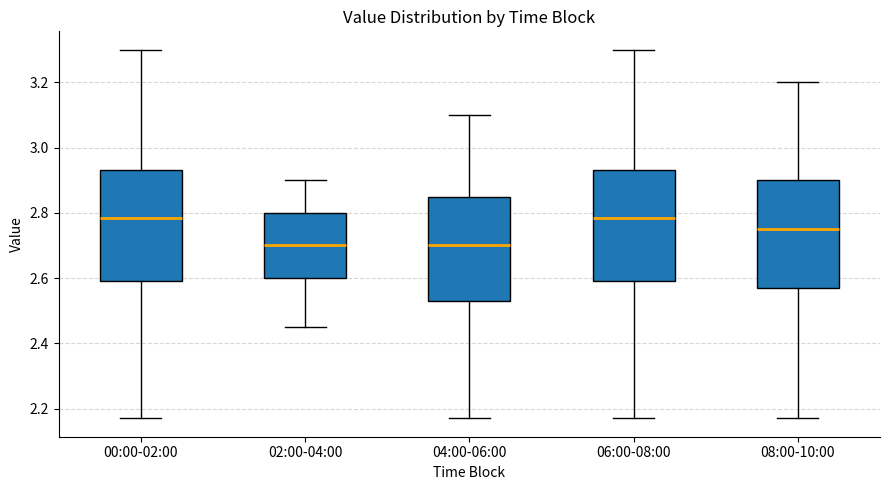

Where is the upper edge of the box for 02:00-04:00 on the y-axis? The values are not printed on the chart, so give them approximately, as read against the axis.

2.80